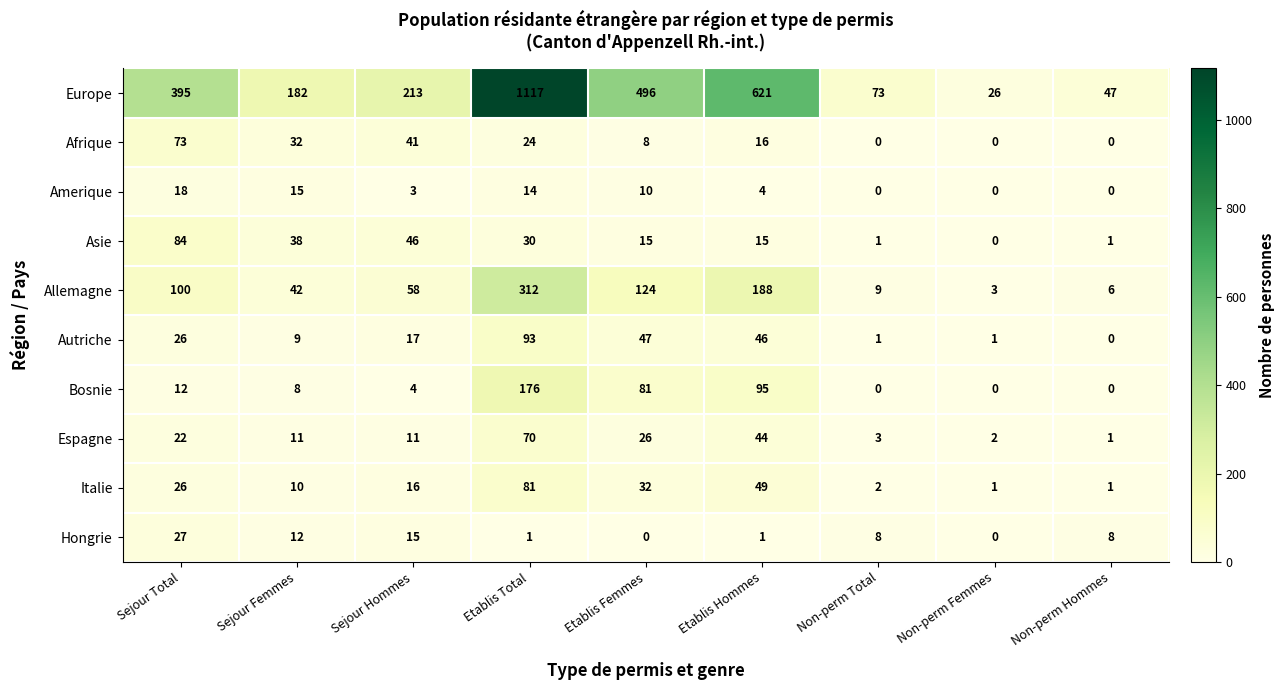

Which series has the largest total across all categories?

Europe